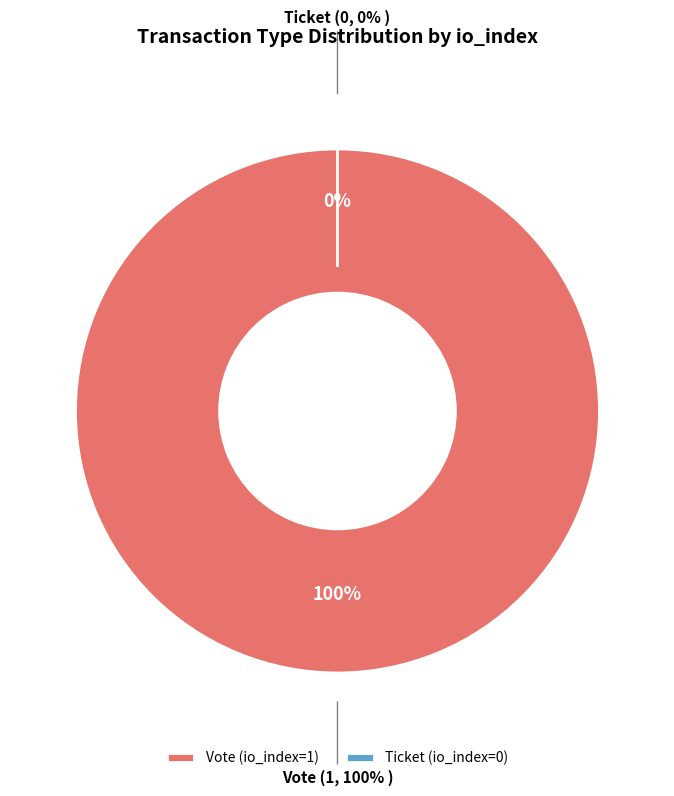

To the nearest percent, what portion does Vote (io_index=1) represent?

100%